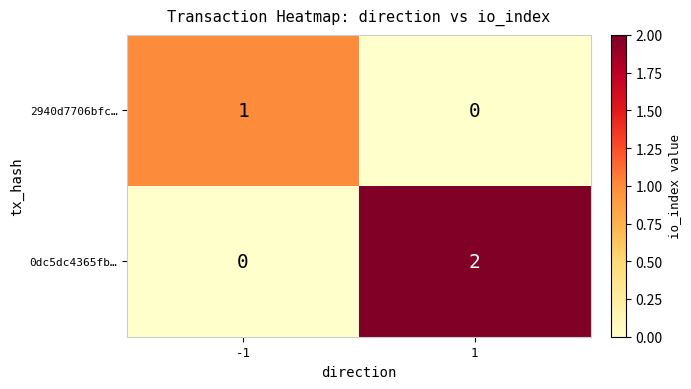

List the labels in order of 2940d7706bfc… value, smallest first.

1, -1